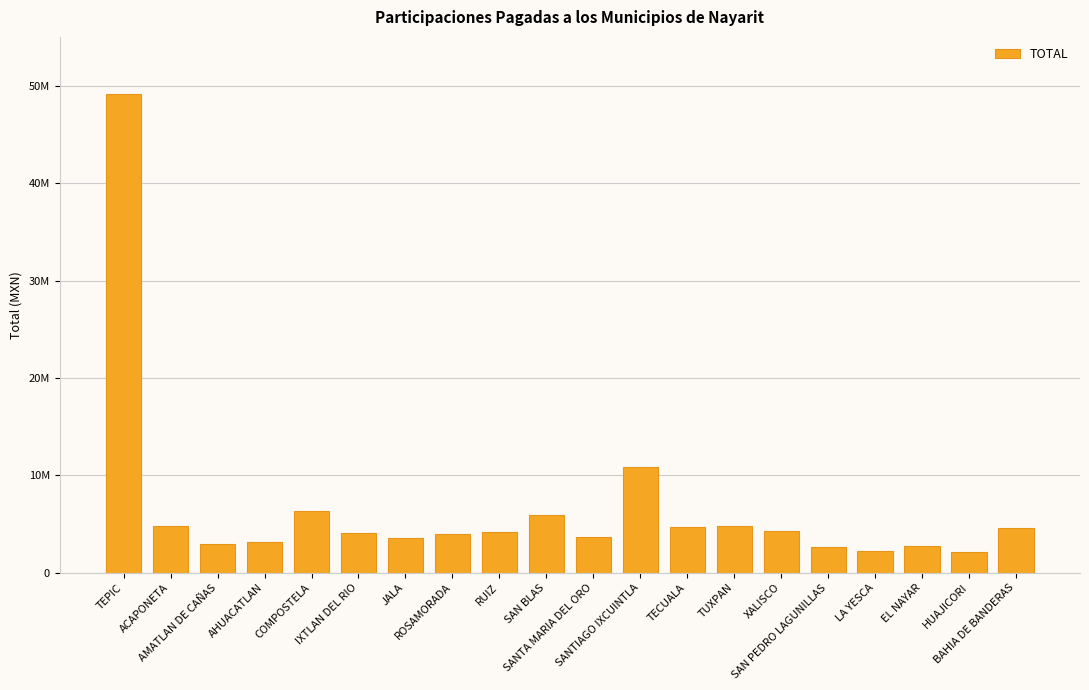

Where does the data first go above 4216334?

TEPIC